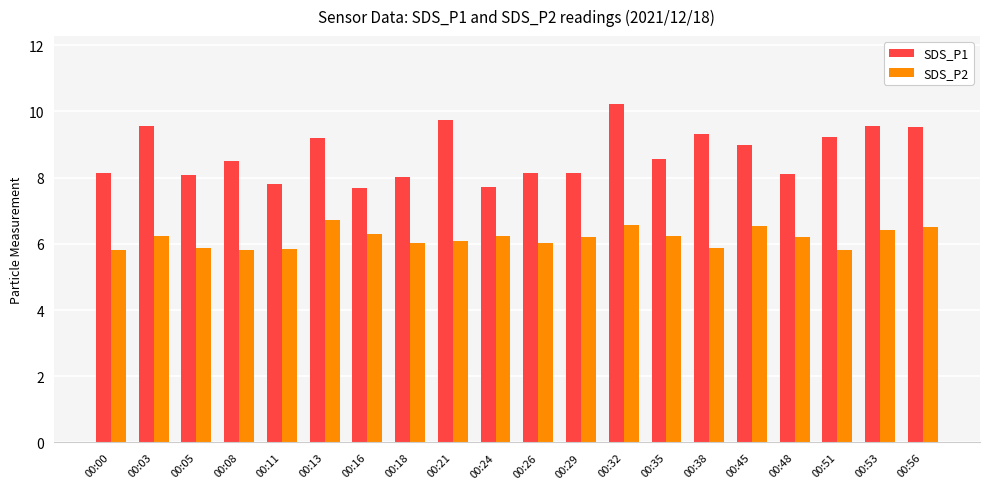

What are all the series names shown in the legend?

SDS_P1, SDS_P2